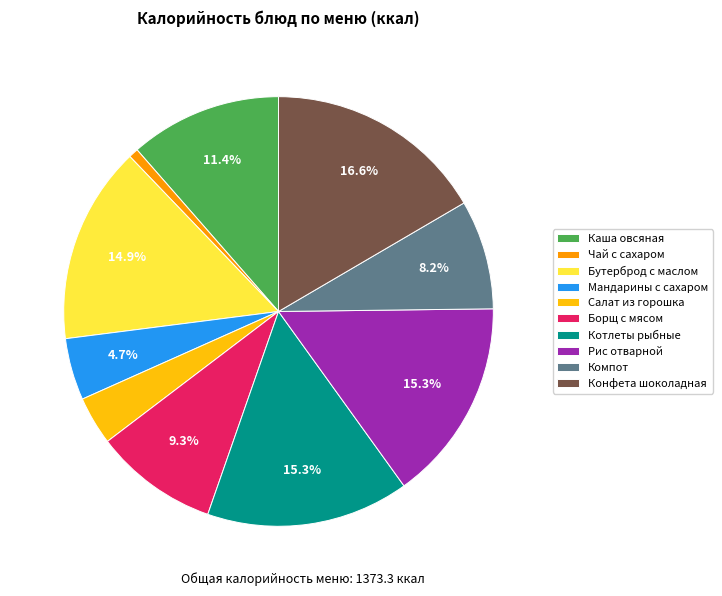

How many slices are in this pie chart?

10